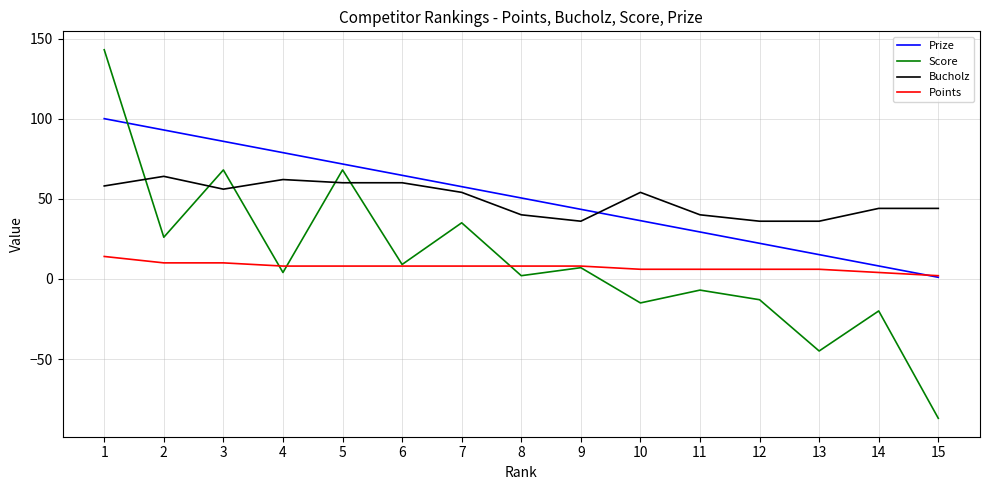

Which series changed the most between 8 and 14?

Prize